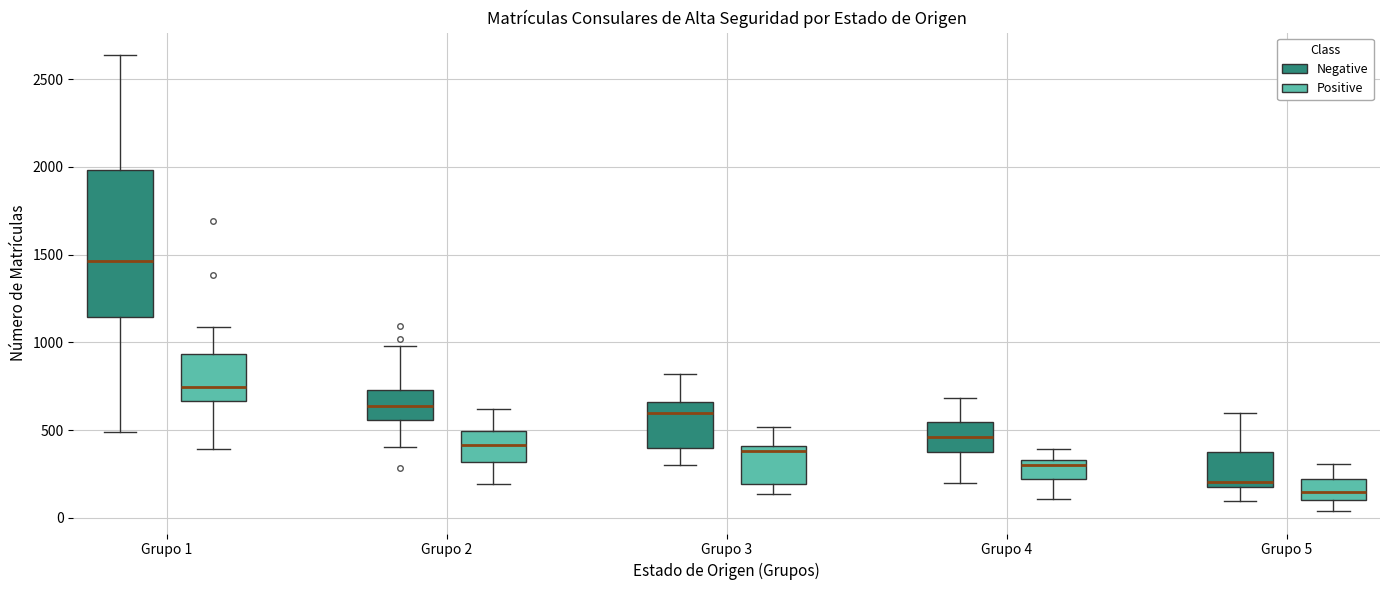

Reading left to right, transcribe this box plot: for each box, give where its median line is, the range the box spans, and where its two whiskers end, as read against the y-axis. The values are not printed on the chart, so give them approximately, as read against the axis.

Grupo 1 (Negative): median 1450, box 1150 to 2000, whiskers 500 to 2650
Grupo 1 (Positive): median 750, box 650 to 950, whiskers 400 to 1100
Grupo 2 (Negative): median 650, box 550 to 750, whiskers 400 to 1000
Grupo 2 (Positive): median 400, box 300 to 500, whiskers 200 to 600
Grupo 3 (Negative): median 600, box 400 to 650, whiskers 300 to 800
Grupo 3 (Positive): median 400 (just below the box's upper edge), box 200 to 400, whiskers 150 to 500
Grupo 4 (Negative): median 450, box 350 to 550, whiskers 200 to 700
Grupo 4 (Positive): median 300, box 200 to 350, whiskers 100 to 400
Grupo 5 (Negative): median 200 (just above the box's lower edge), box 200 to 400, whiskers 100 to 600
Grupo 5 (Positive): median 150, box 100 to 200, whiskers 50 to 300